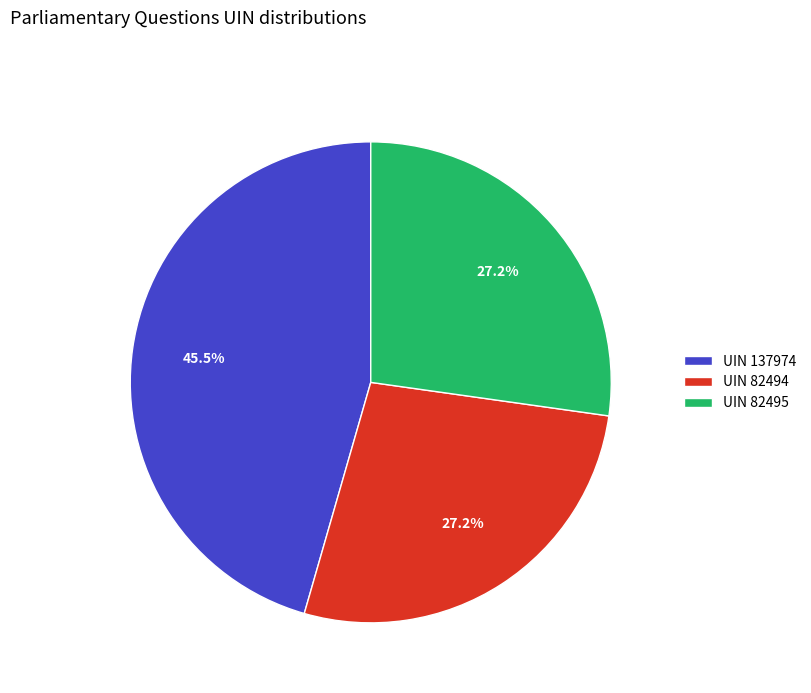

What is the largest slice in the pie chart?

UIN 137974